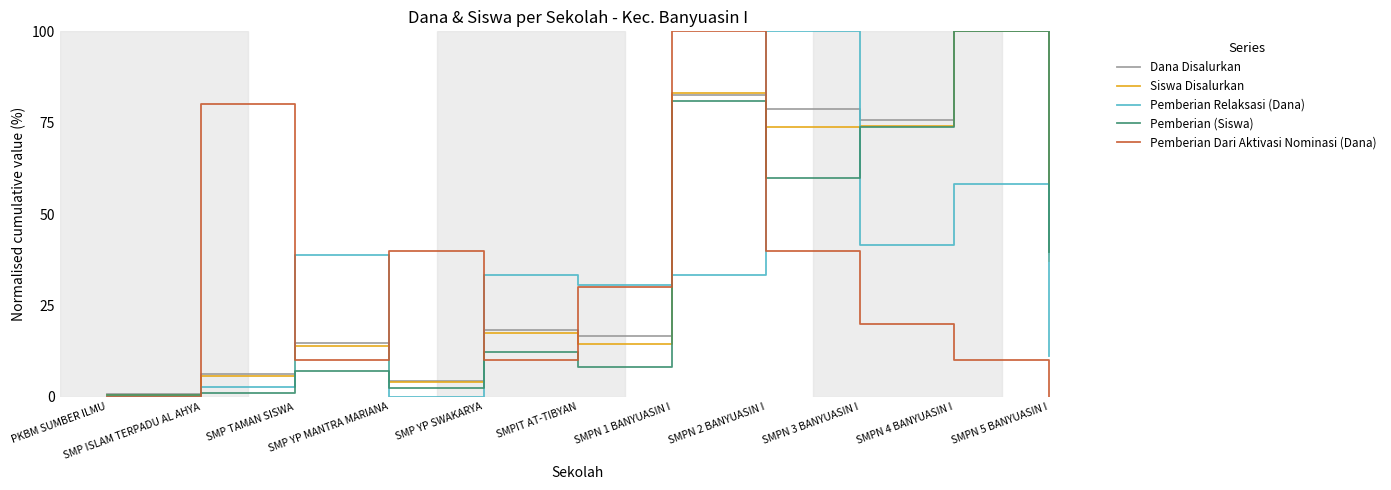

True or false: Dana Disalurkan has more than 2 interior local peaks.

True